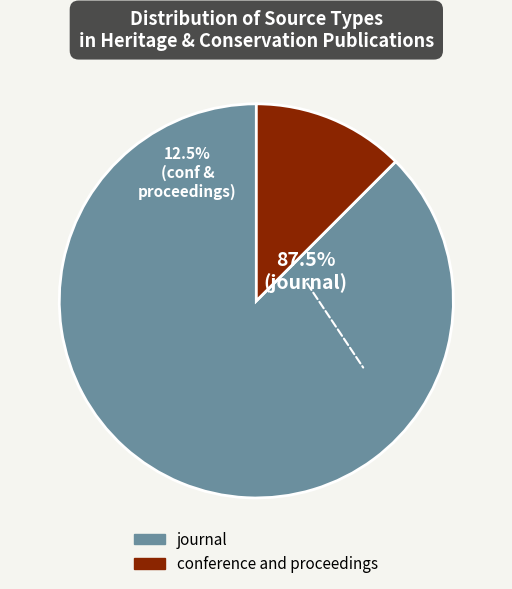

What percentage is NOT represented by conference and proceedings?

87.5%